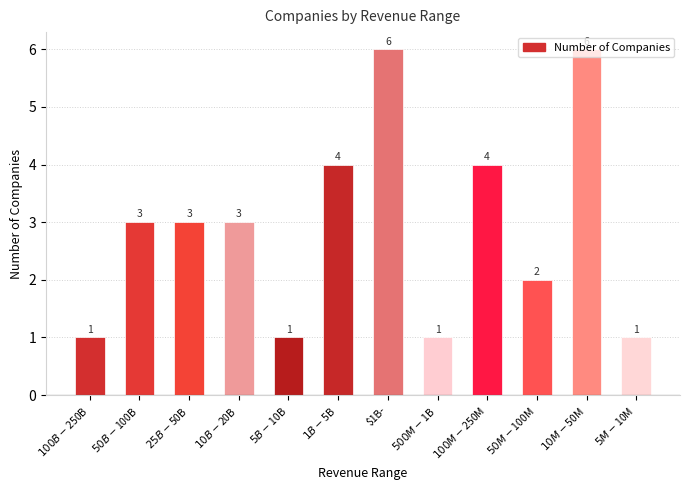

How many data points does each series have?

12